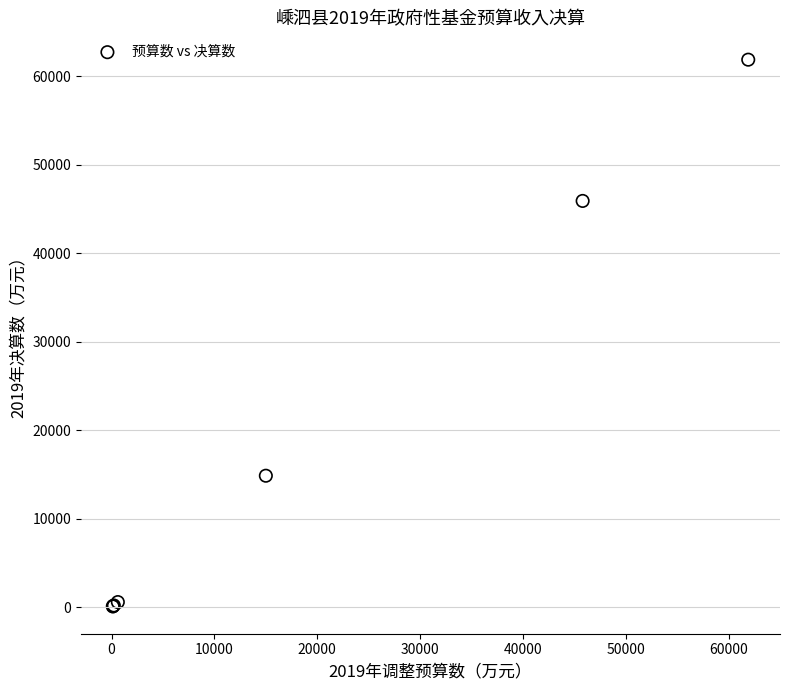

What Y value in the scatter plot is closest to 31003?

45929